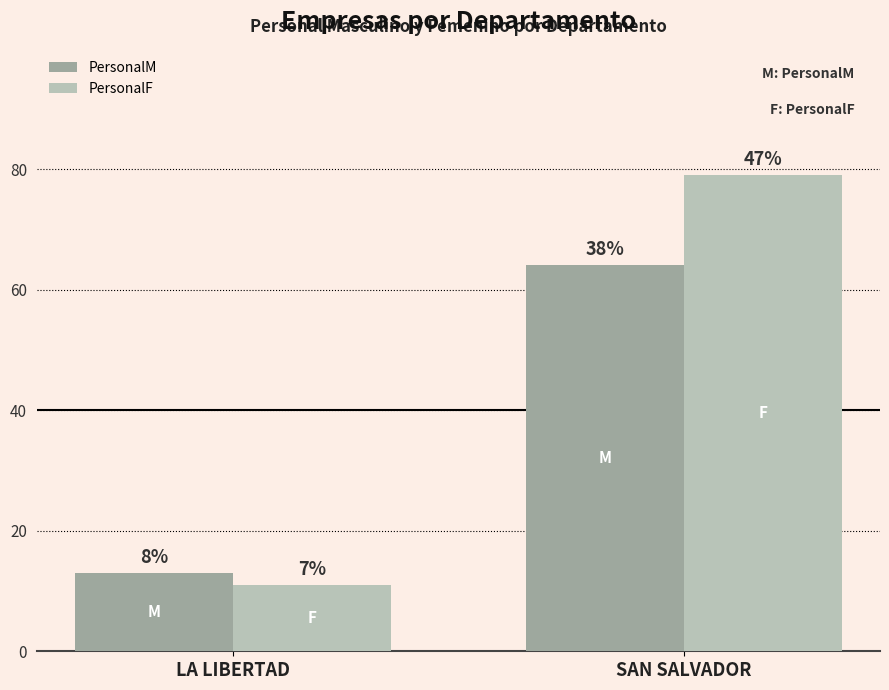

What are all the series names shown in the legend?

PersonalM, PersonalF